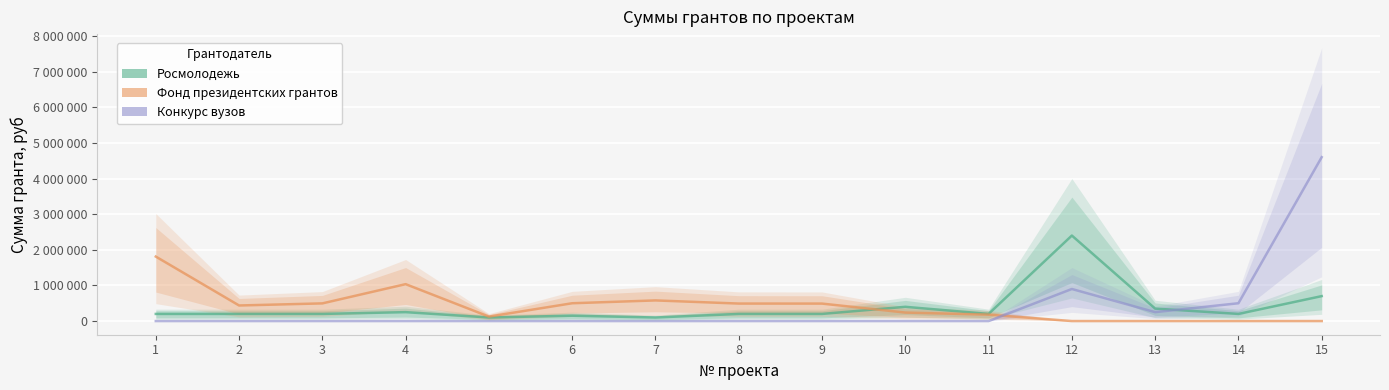

At which label does Фонд президентских грантов first exceed 437105?

1